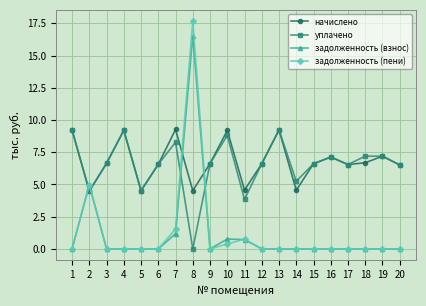

At which category is the sum across all series the highest?

8